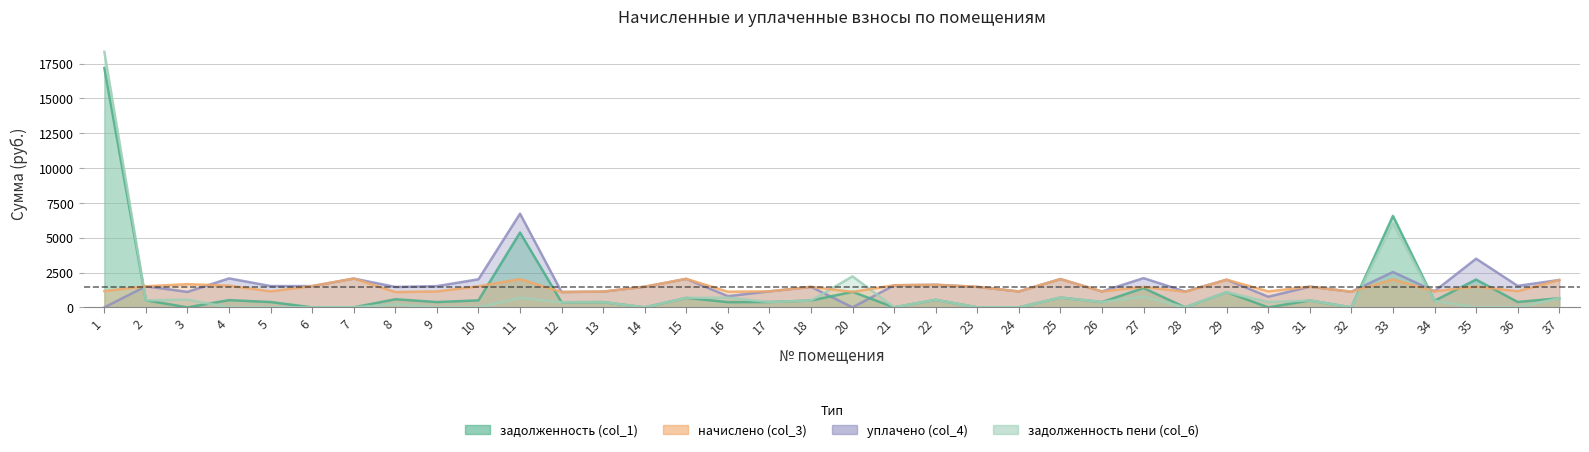

How many interior local peaks does the начислено (col_3) series have?

12